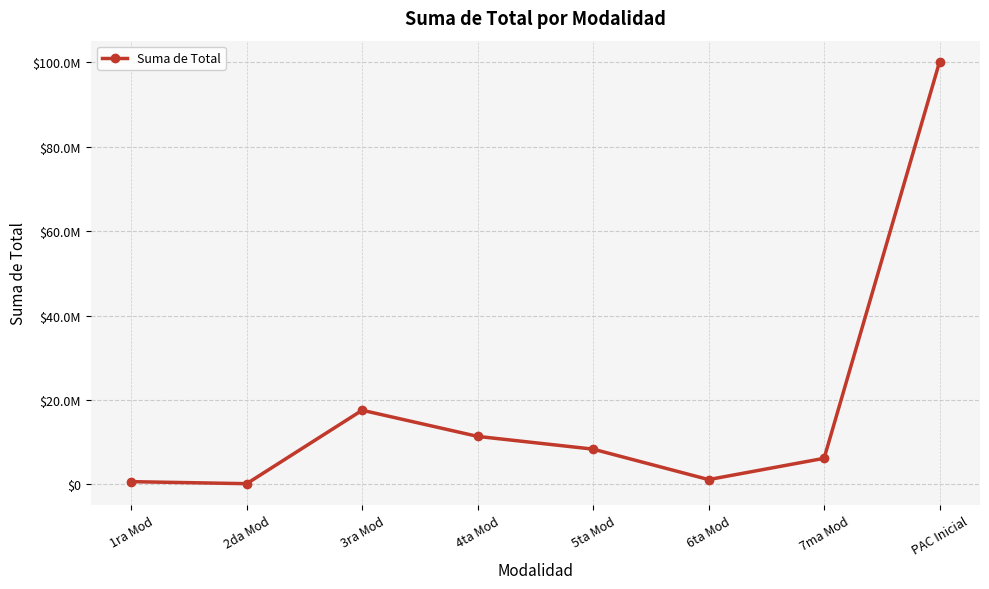

At which label is the value closest to 50153835?

3ra Mod